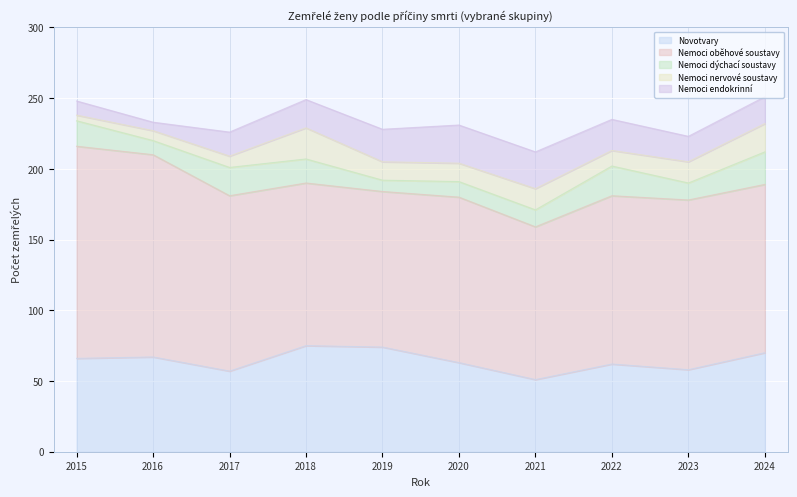

True or false: Nemoci endokrinní has more than 1 interior local peaks.

False